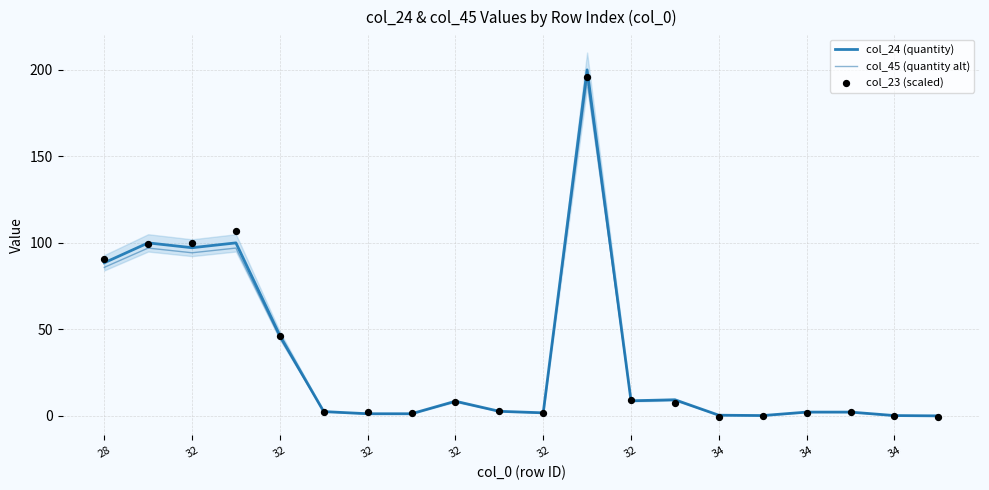

Which series contains the highest Y value?

col_24 (quantity)